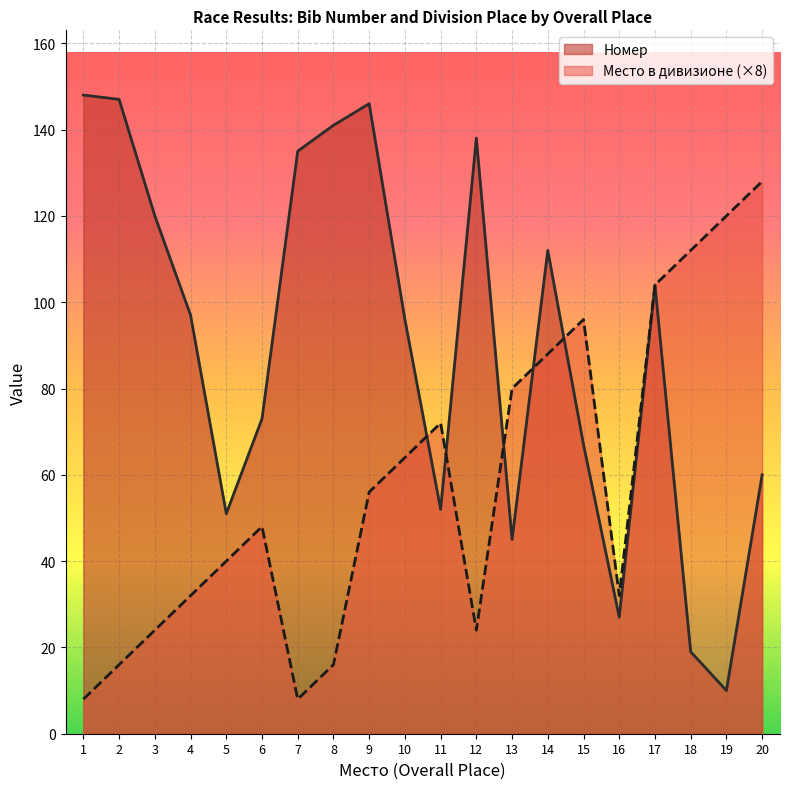

What is the difference between the Номер values at 13 and 8?

96